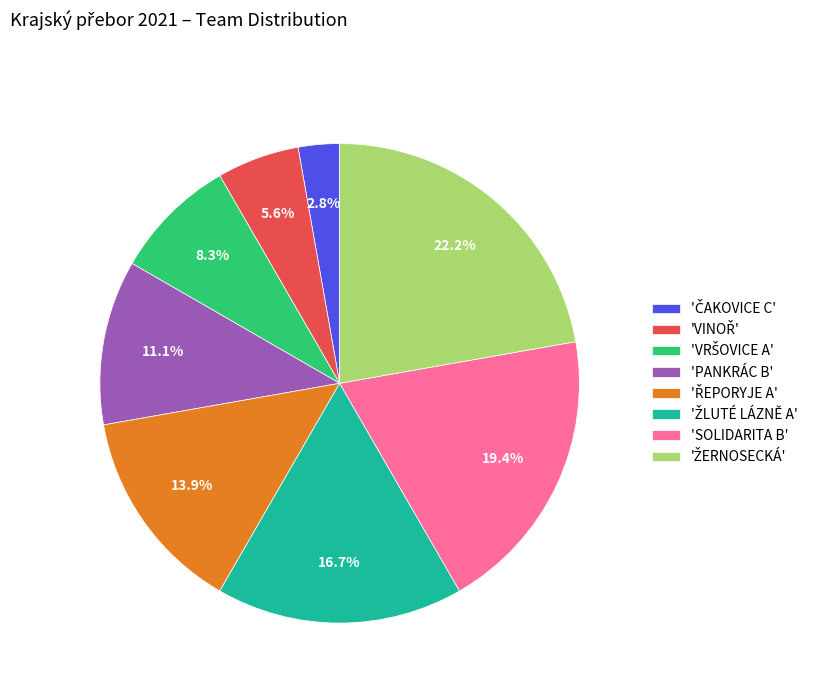

Approximately how many times larger is the value at 'PANKRÁC B' compared to 'SOLIDARITA B'?

0.6